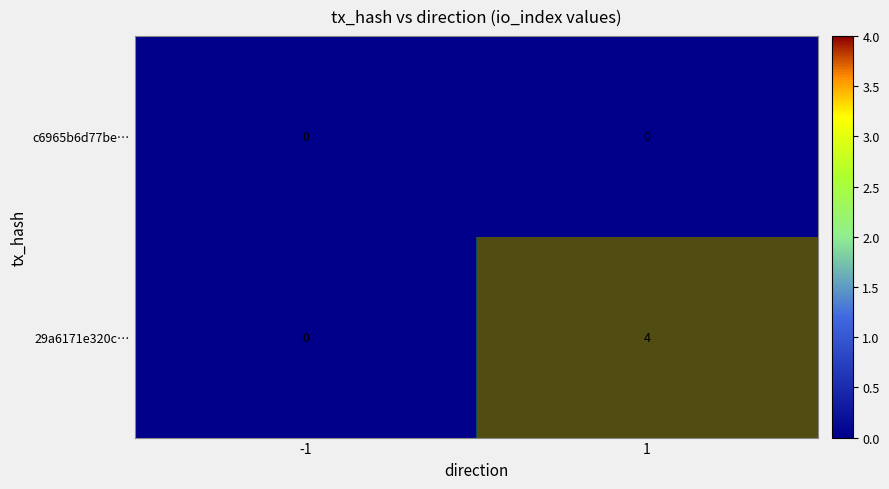

Which series has the largest range (max minus min)?

29a6171e320c…